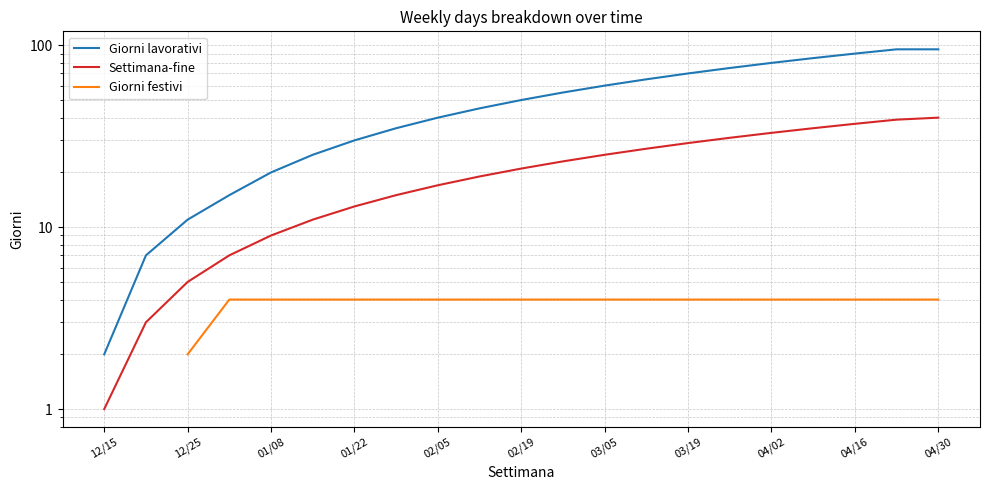

How many lines are shown in the chart?

3